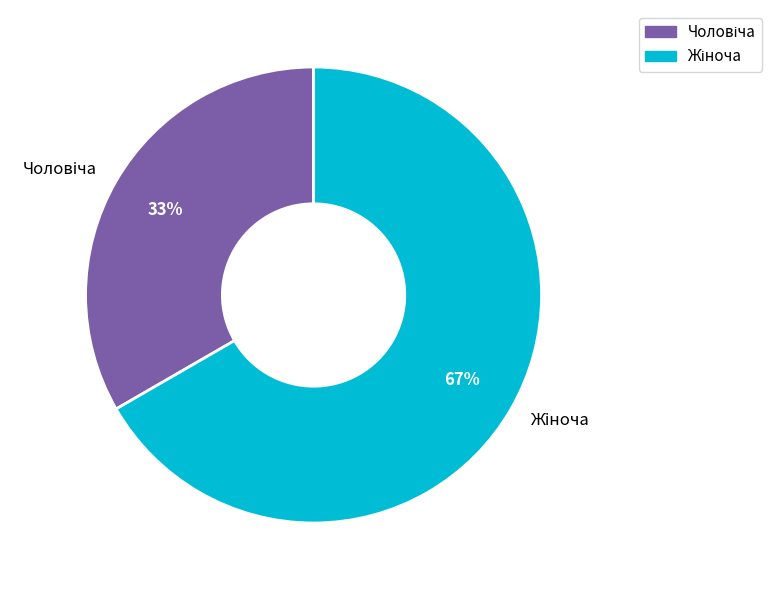

To the nearest percent, what is the average slice percentage?

50%